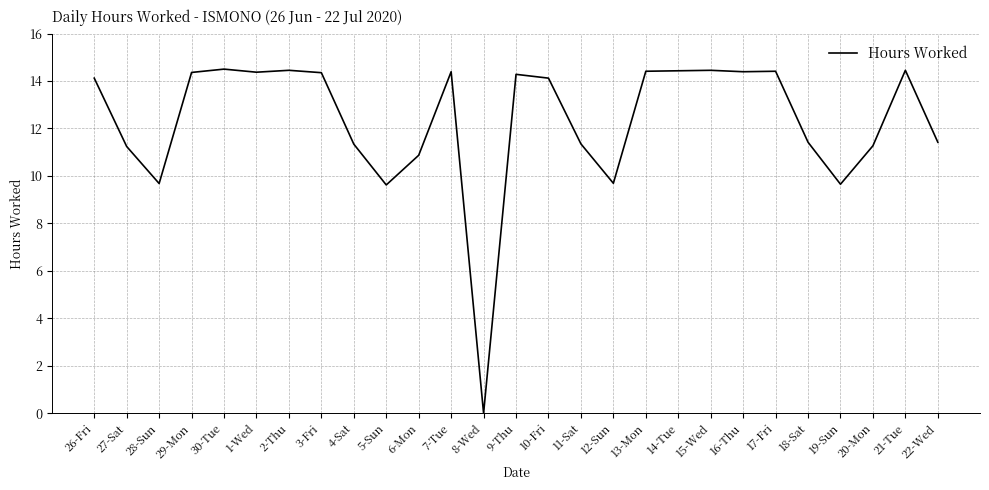

Is it true that the value at 14-Tue is 7.4?

False